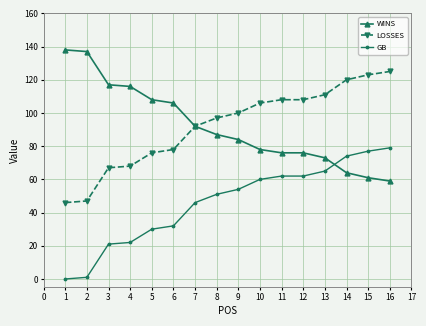

Rank the series by their maximum value, from highest to lowest.

WINS, LOSSES, GB